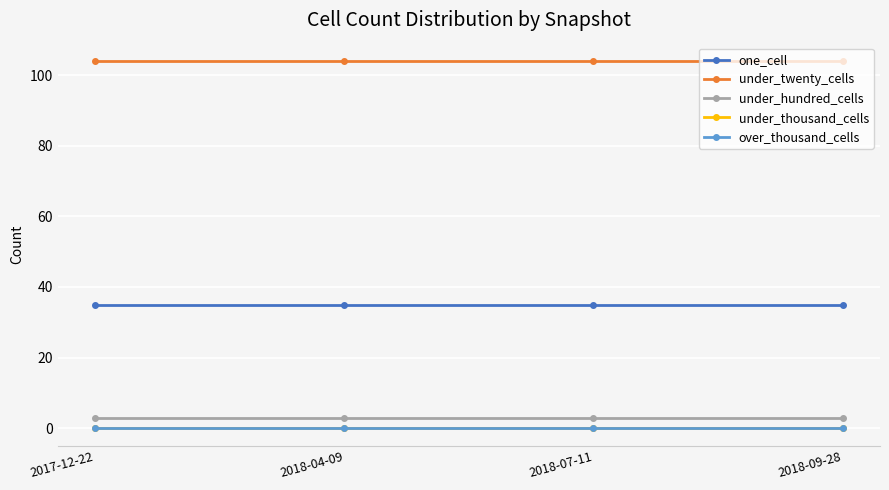

Which category has the highest value in the under_thousand_cells series?

2017-12-22